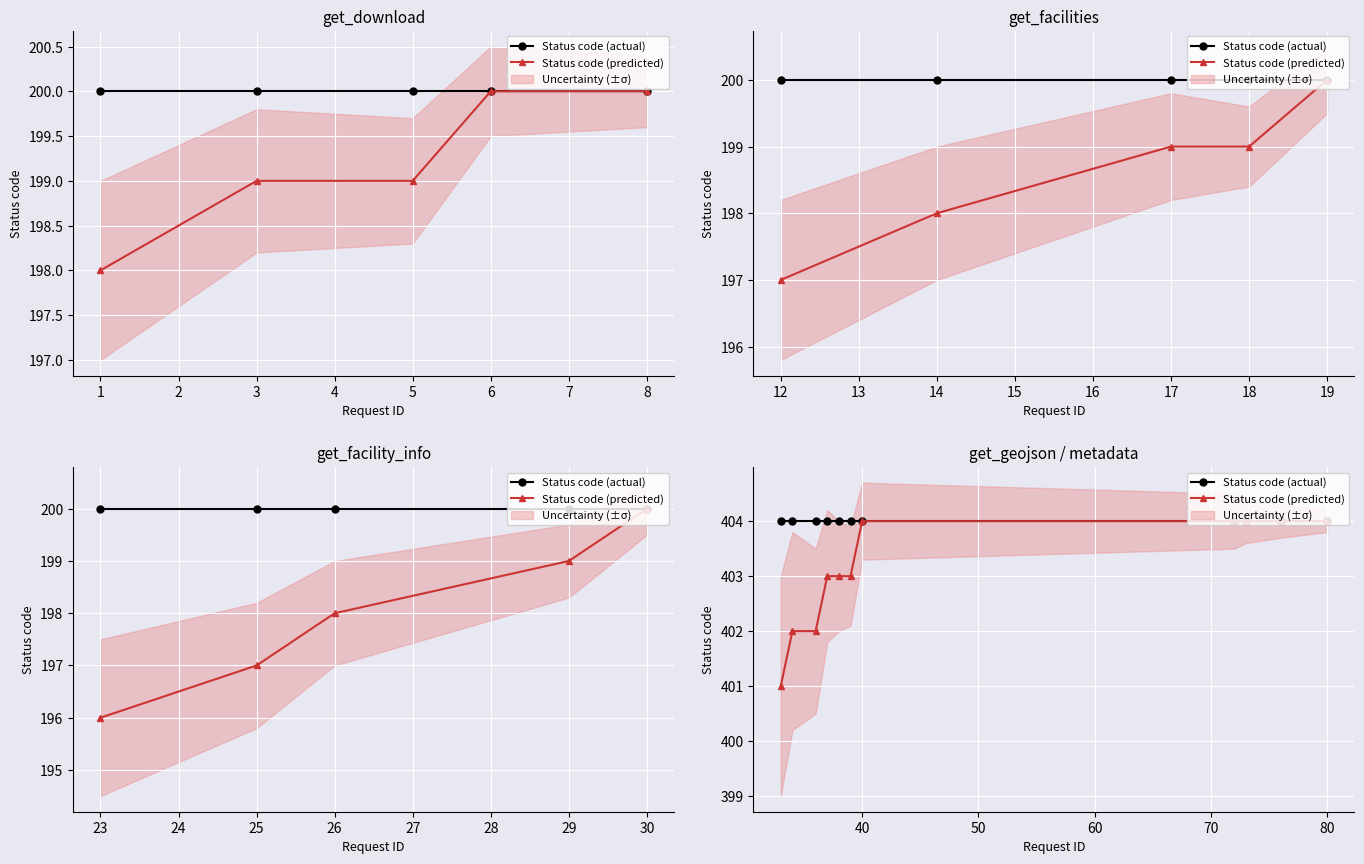

What is the value of the Status code (predicted) point at the 10th from the left?

404